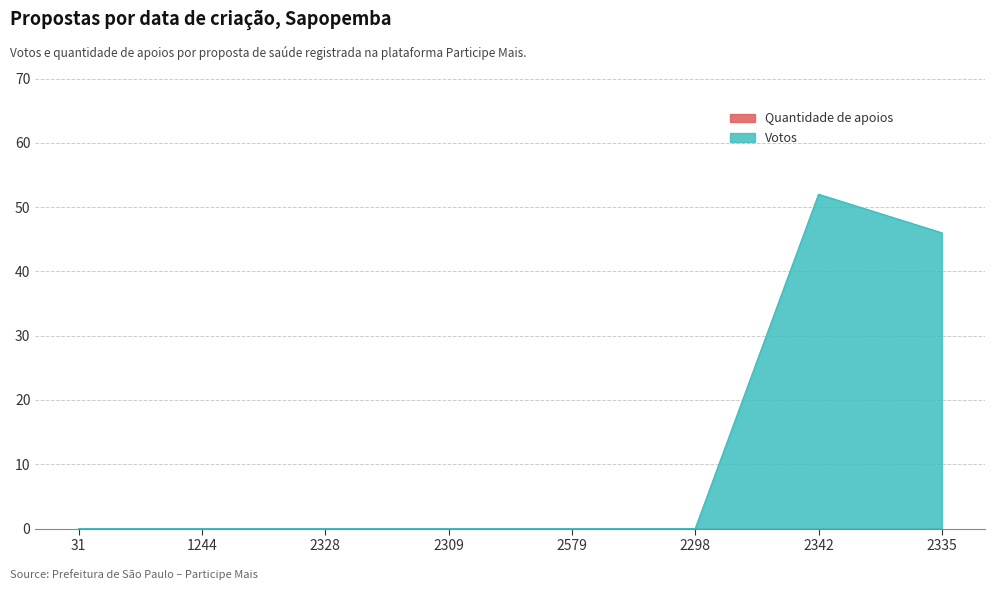

Does the chart display data point markers on the line(s)?

No